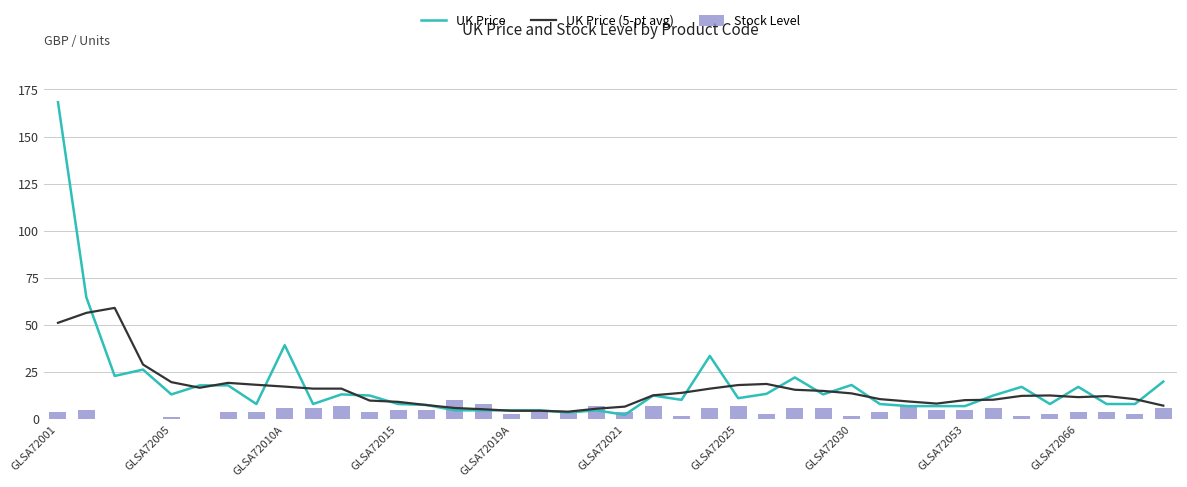

The value of UK Price (5-pt avg) at 38 is 18.7. True or false?

False